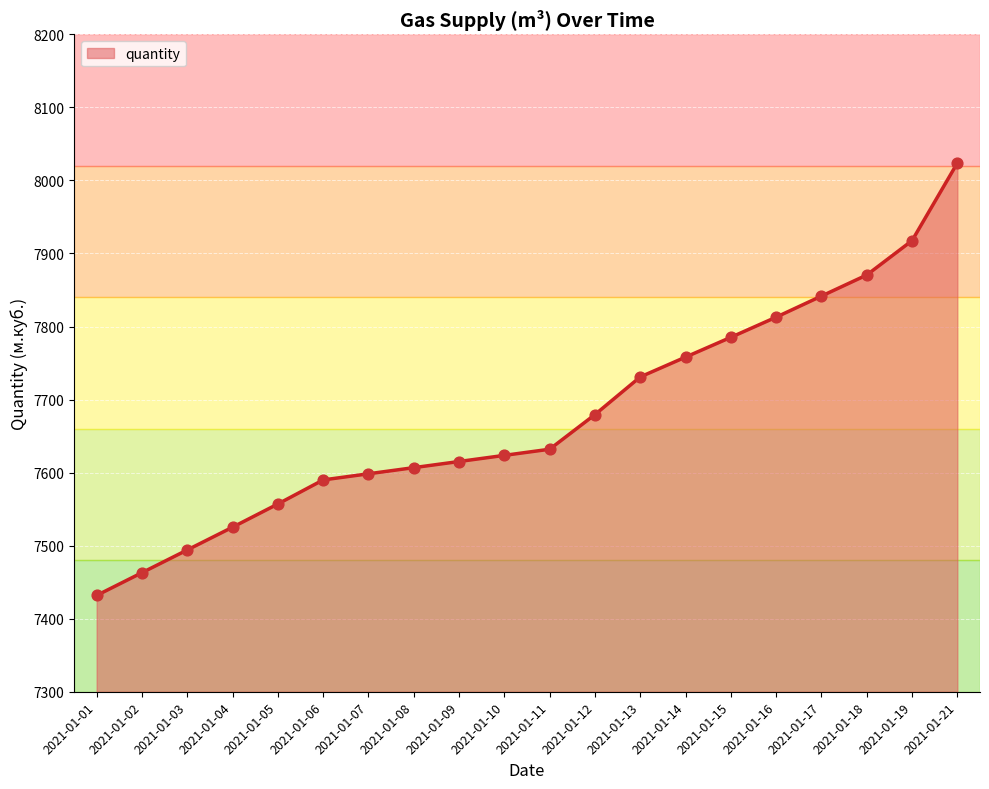

Which has a higher value, 2021-01-11 or 2021-01-15?

2021-01-15